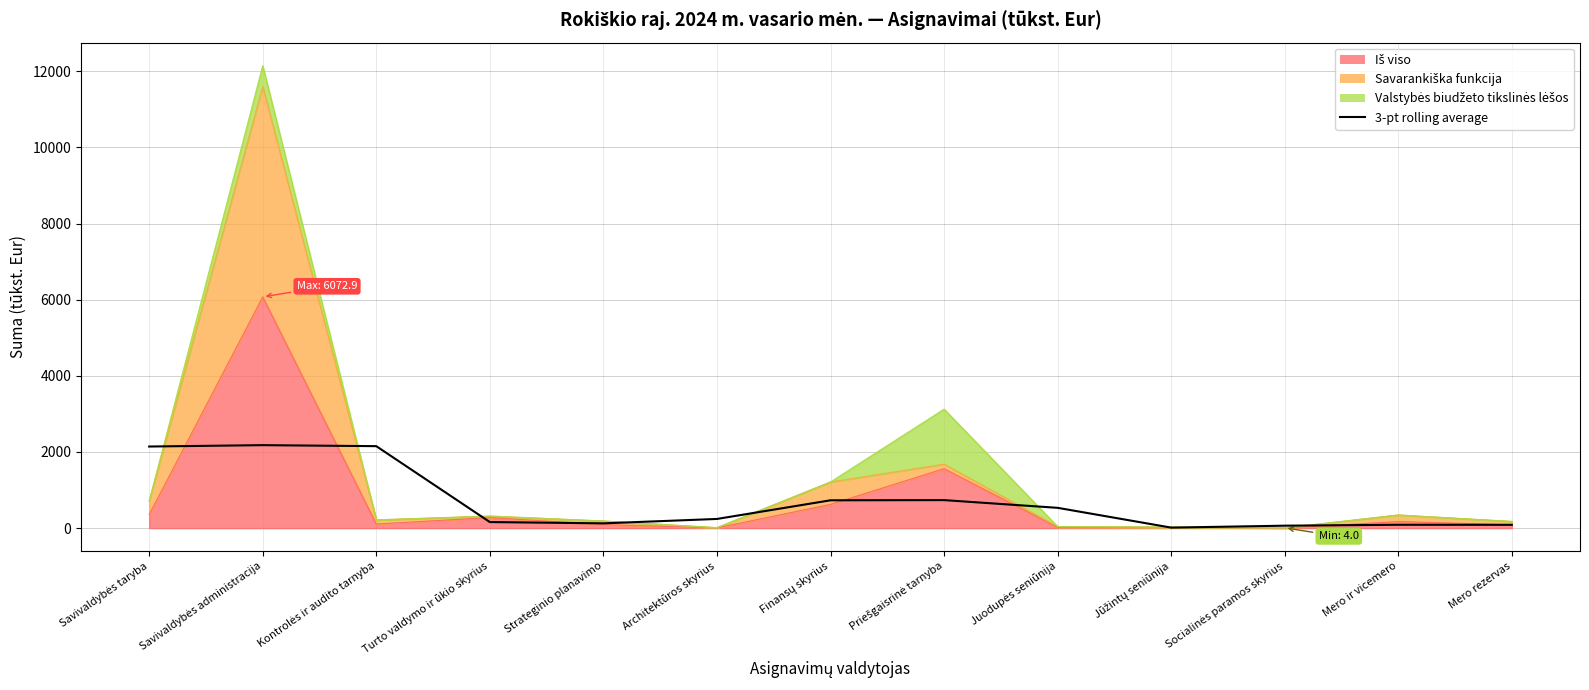

What is the value of the 3rd point from the left?

2152.4